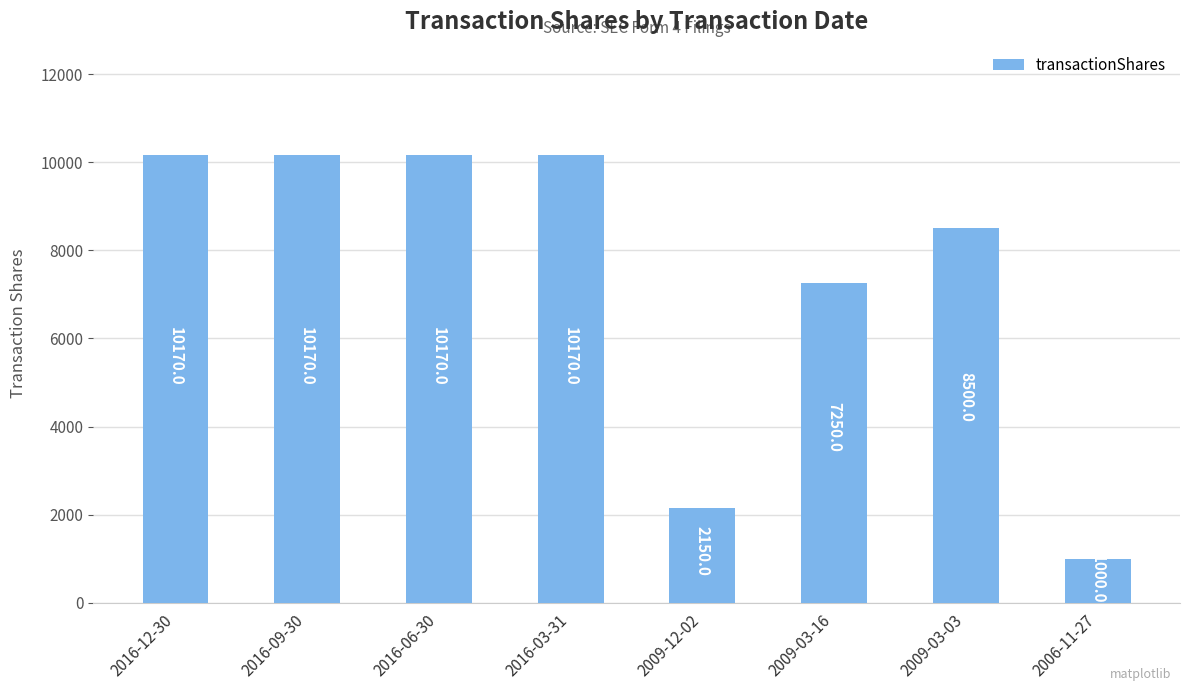

The value at 2016-06-30 is 15974. True or false?

False